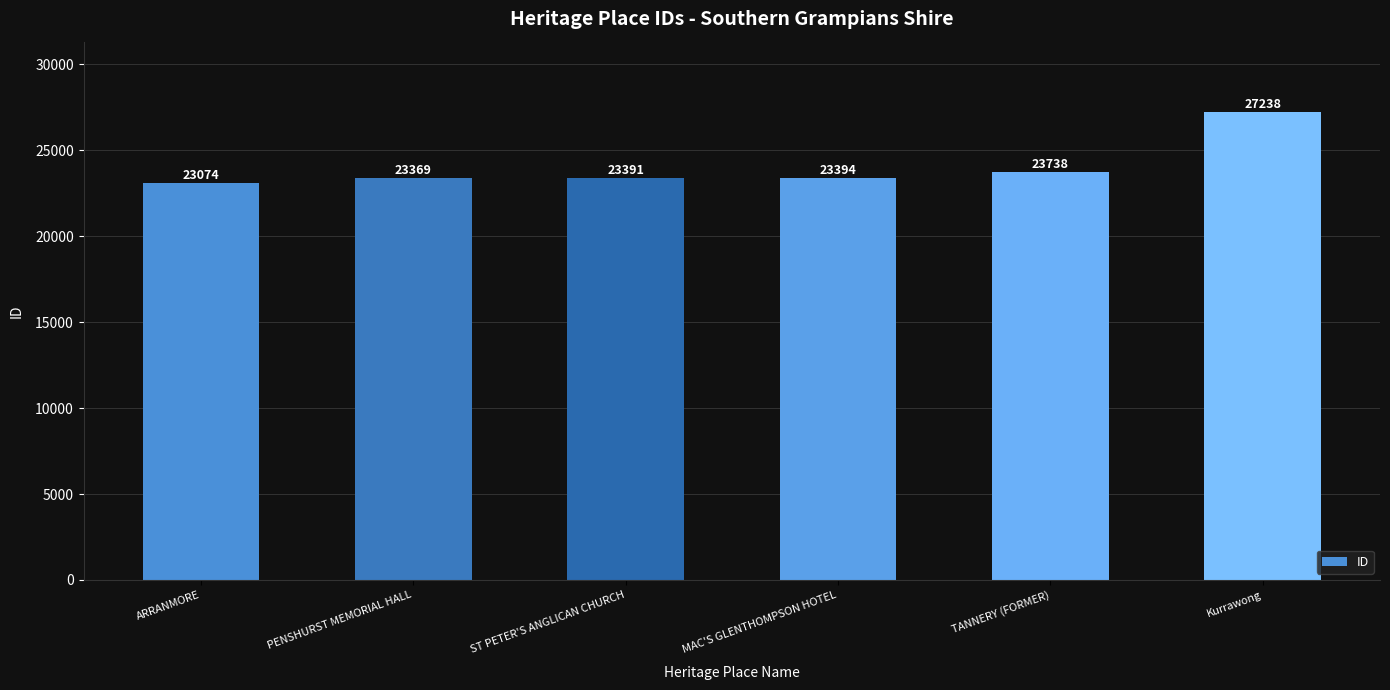

What is the minimum value shown in the chart?

23074